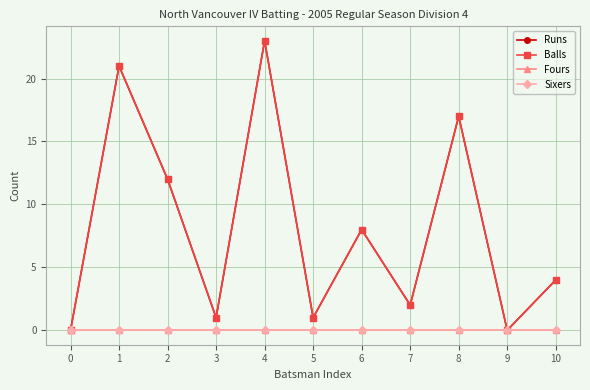

True or false: Runs and Fours cross at least once.

False